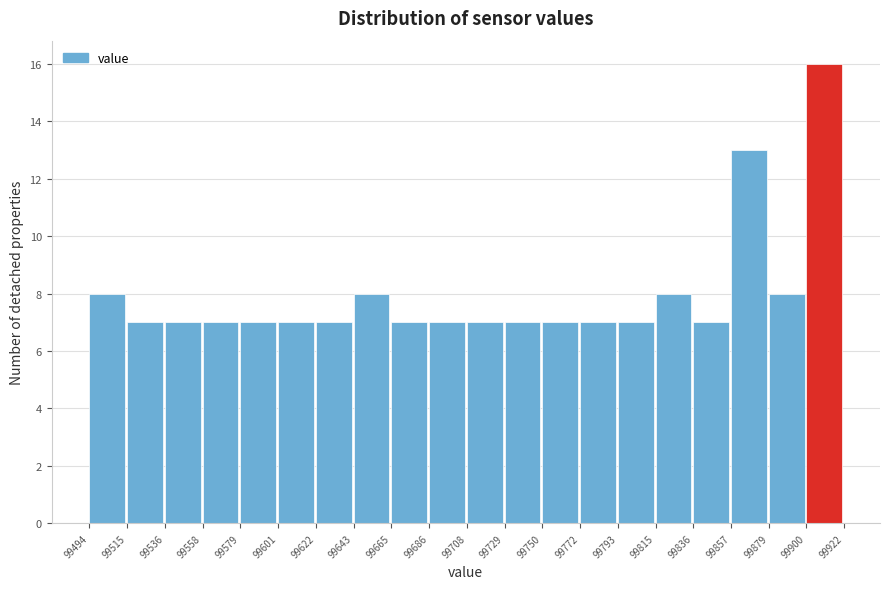

Reading left to right, transcribe this chart: for each bar, give the range it covers on the x-axis and its height. The values are not printed on the chart, so give them approximately, as read against the axis.

99494 to 99515: 8
99515 to 99536: 7
99536 to 99558: 7
99558 to 99579: 7
99579 to 99601: 7
99601 to 99622: 7
99622 to 99643: 7
99643 to 99665: 8
99665 to 99686: 7
99686 to 99708: 7
99708 to 99729: 7
99729 to 99750: 7
99750 to 99772: 7
99772 to 99793: 7
99793 to 99815: 7
99815 to 99836: 8
99836 to 99857: 7
99857 to 99879: 13
99879 to 99900: 8
99900 to 99922: 16